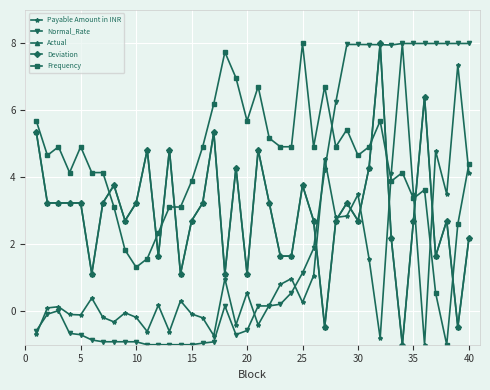

Does the chart have visible grid lines?

Yes